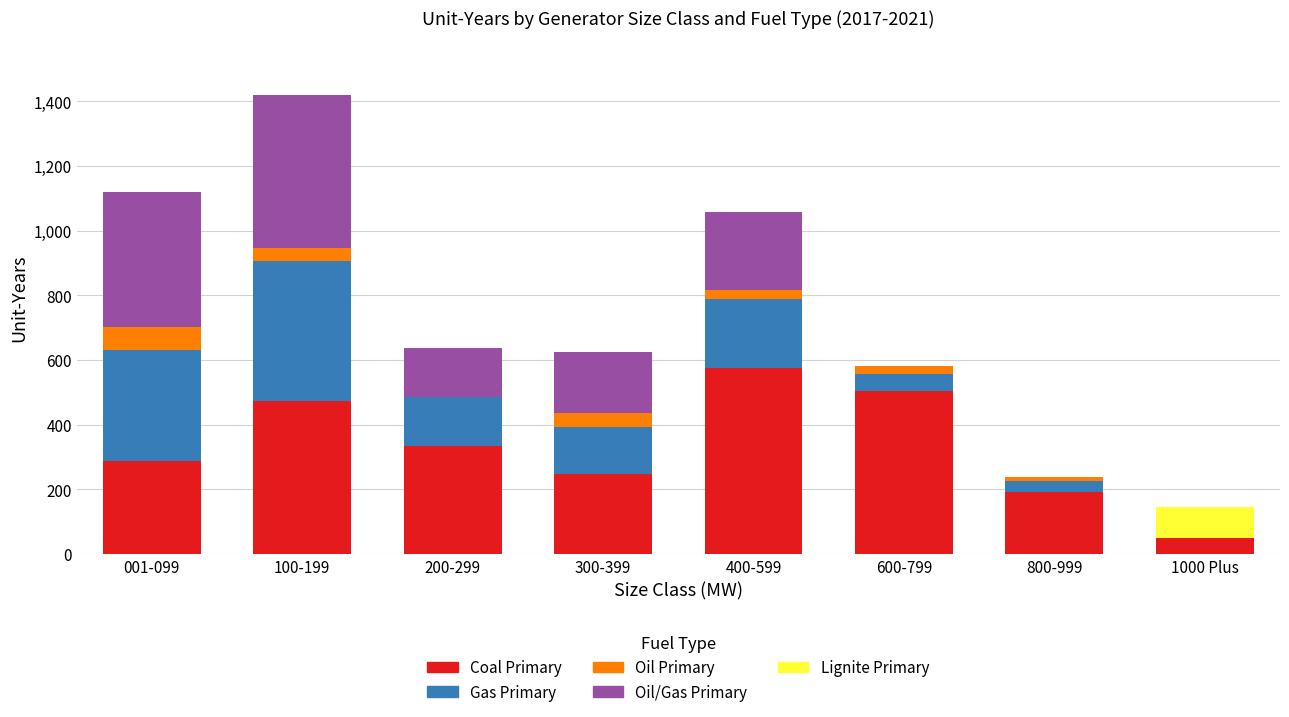

What is the highest value of the Coal Primary series?

574.3